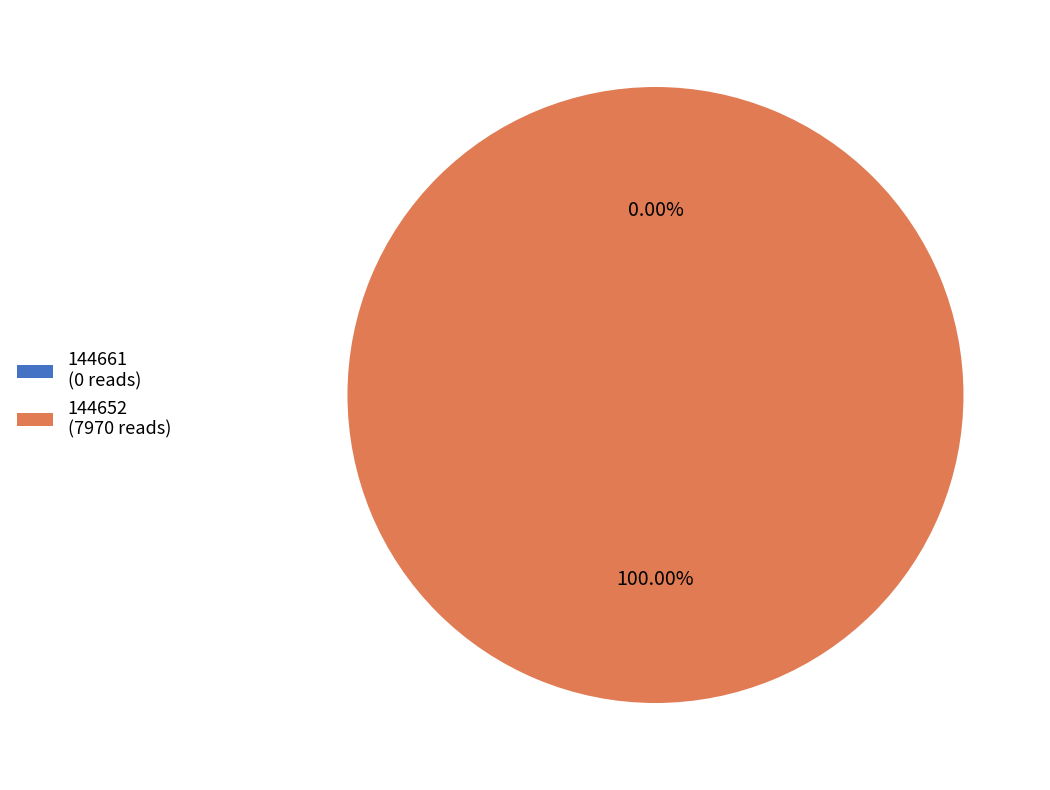

To the nearest percent, what is the average slice percentage?

50%